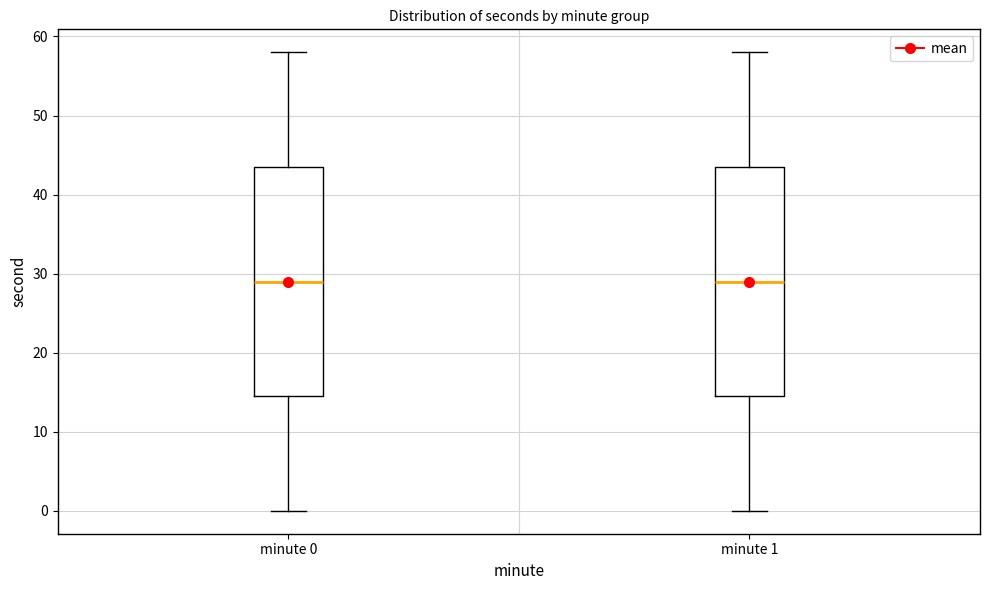

Reading left to right, transcribe this box plot: for each box, give where its median line is, the range the box spans, and where its two whiskers end, as read against the y-axis. The values are not printed on the chart, so give them approximately, as read against the axis.

minute 0: median 29, box 15 to 44, whiskers 0 to 58
minute 1: median 29, box 15 to 44, whiskers 0 to 58